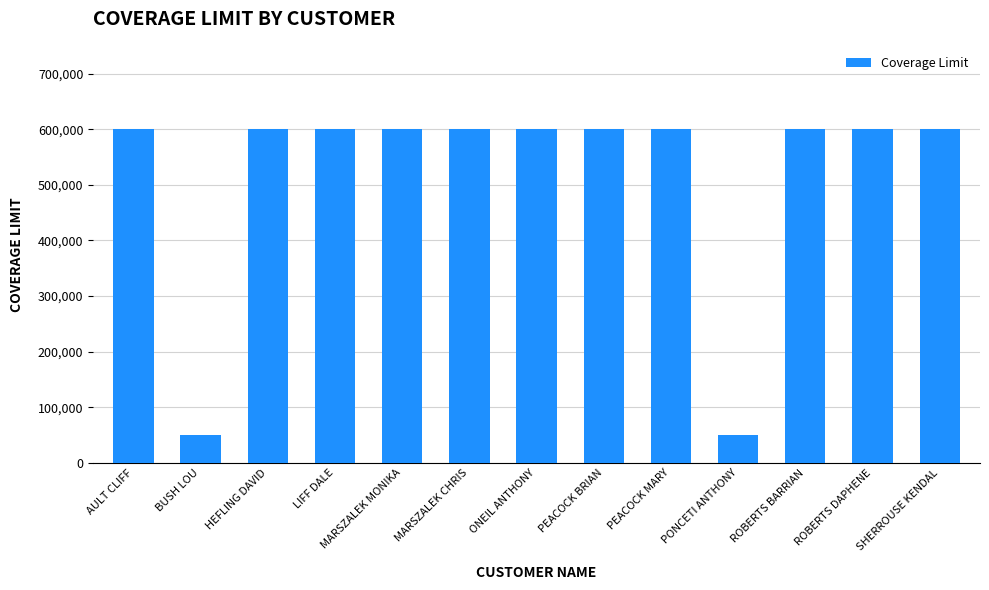

The value at LIFF DALE is 793734. True or false?

False